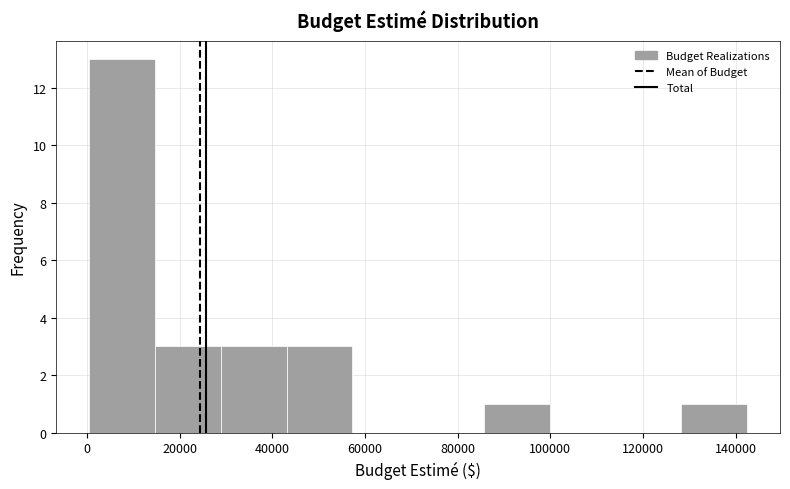

Which range on the x-axis has the tallest bar?

0 to 14000